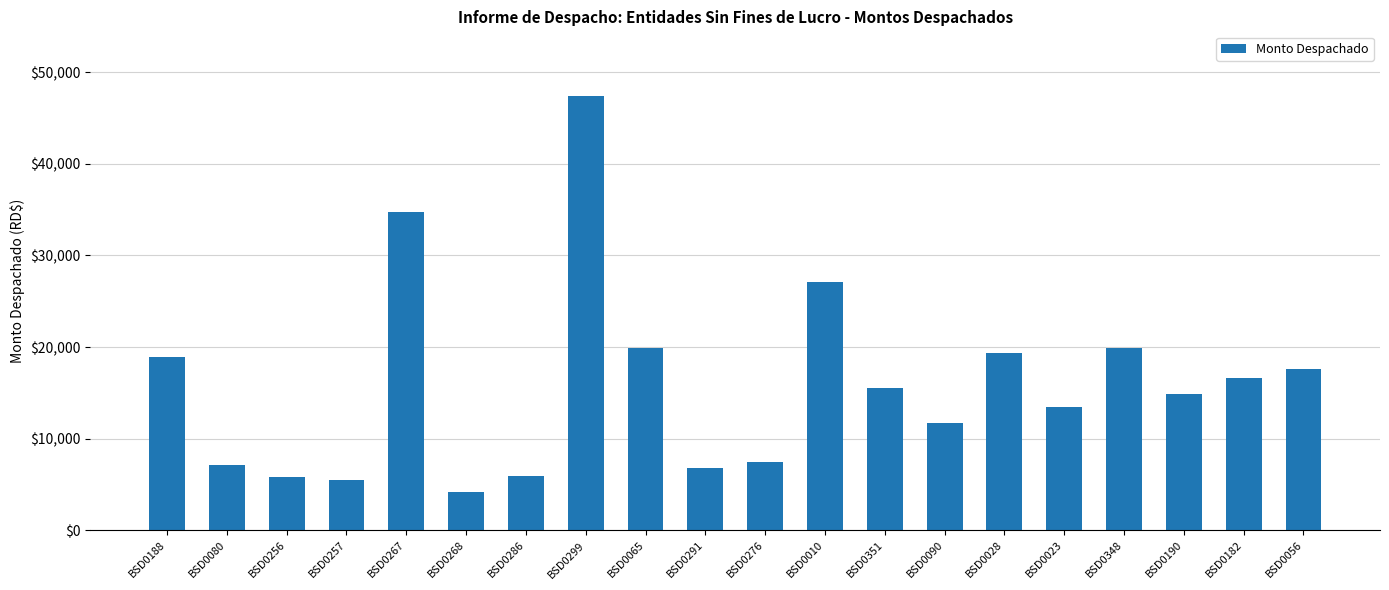

How many bars are there in total?

20